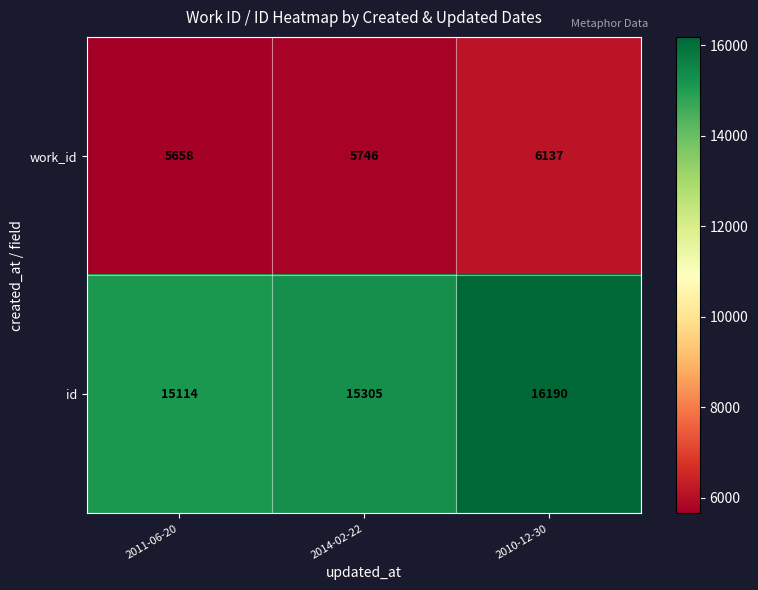

Reading left to right, transcribe all the data shown in this chart.

work_id: 2011-06-20=5658	2014-02-22=5746	2010-12-30=6137
id: 2011-06-20=15114	2014-02-22=15305	2010-12-30=16190